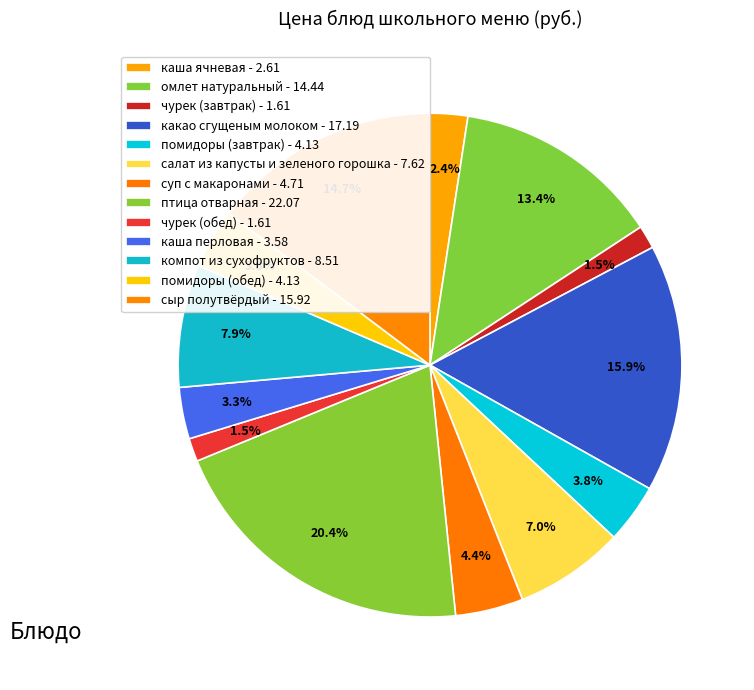

How many segments does this pie chart have?

13